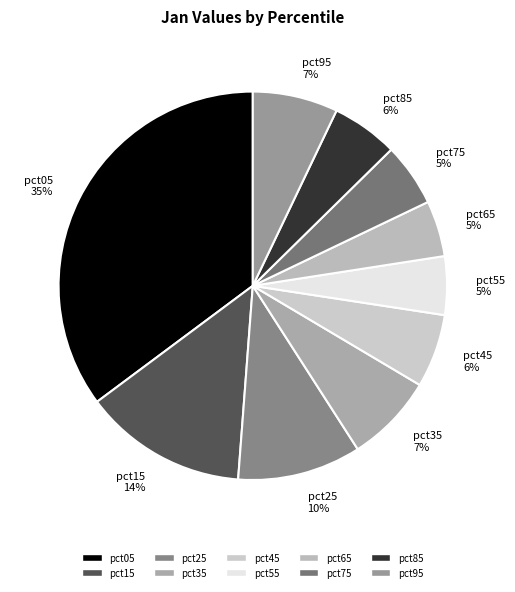

The pct55 slice represents 12% of the pie. True or false?

False